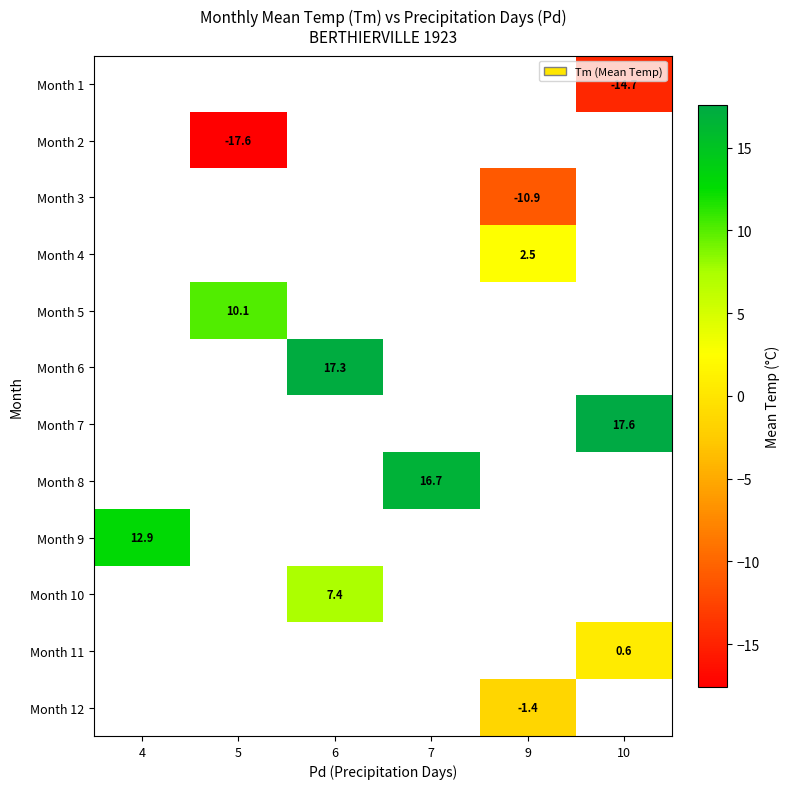

At which category does the chart reach its peak across all series?

10